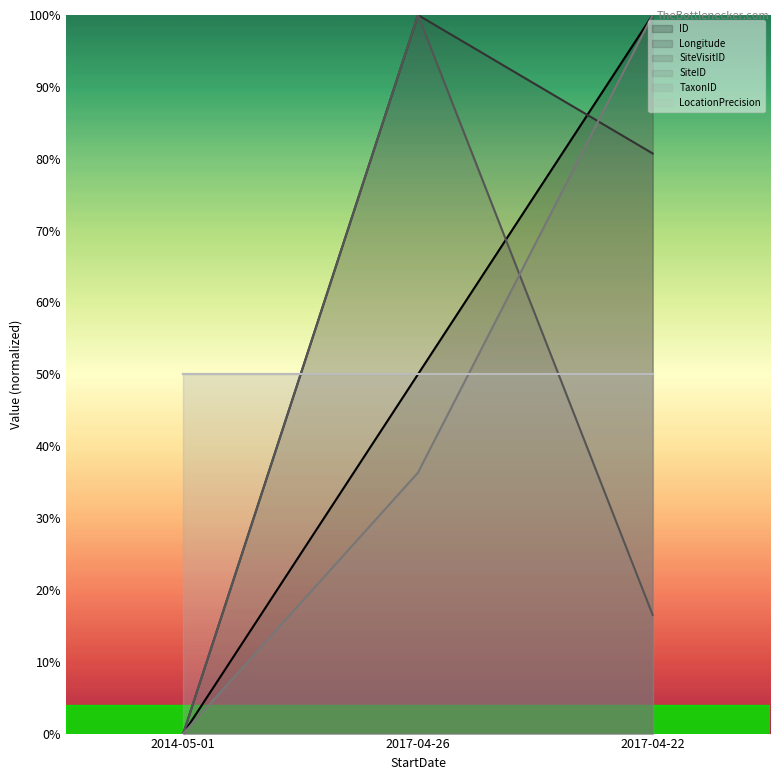

How many values in SiteID are above zero?

2